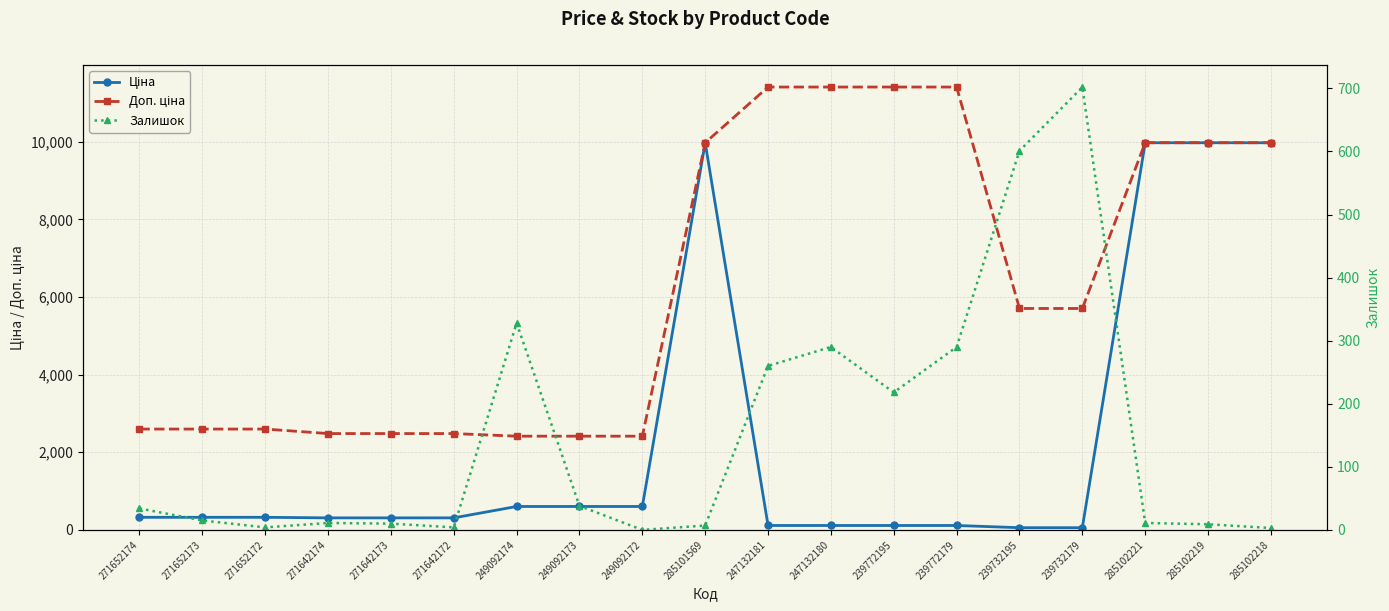

Which series has the largest total across all categories?

Доп. ціна